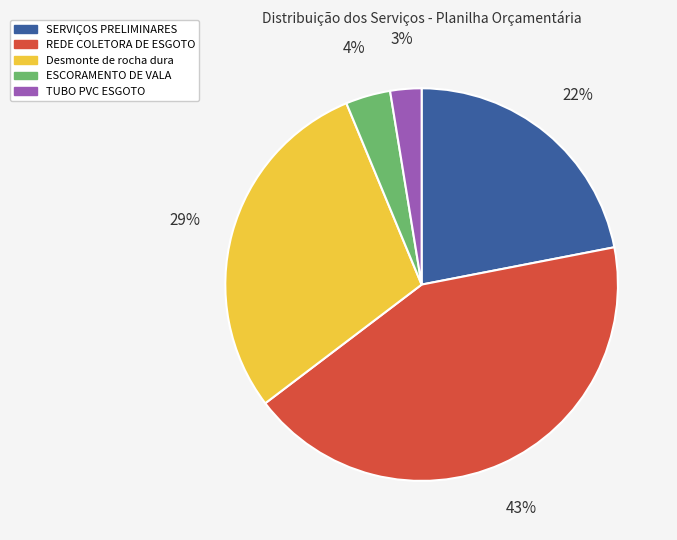

What percentage is the SERVIÇOS PRELIMINARES slice, to the nearest percent?

22%